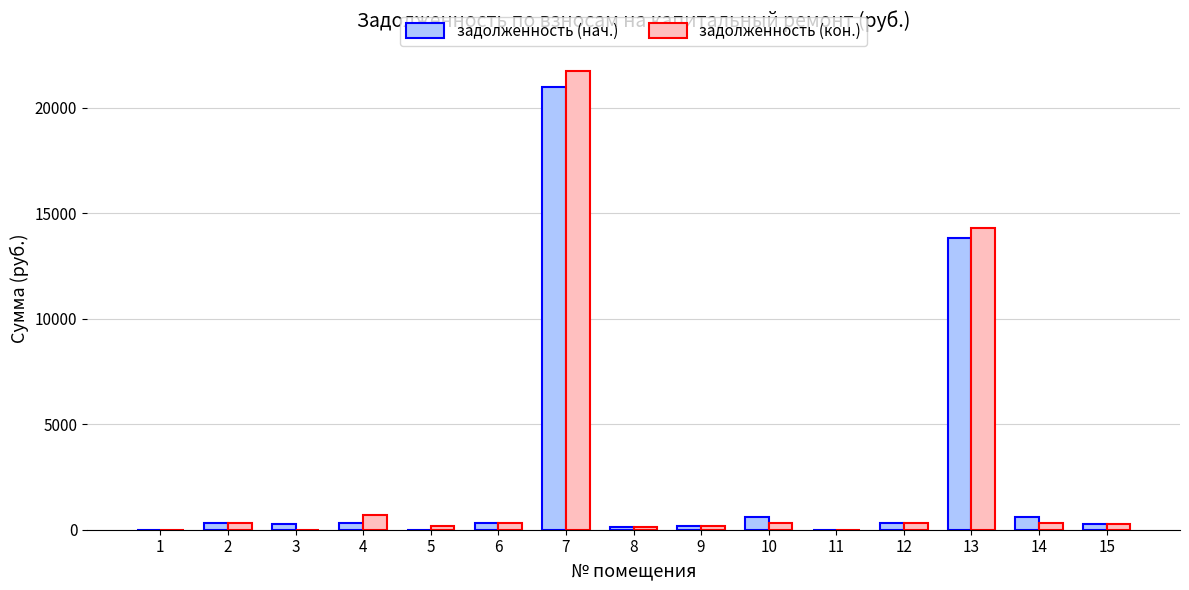

What is the sum of all задолженность (нач.) values?

38091.2